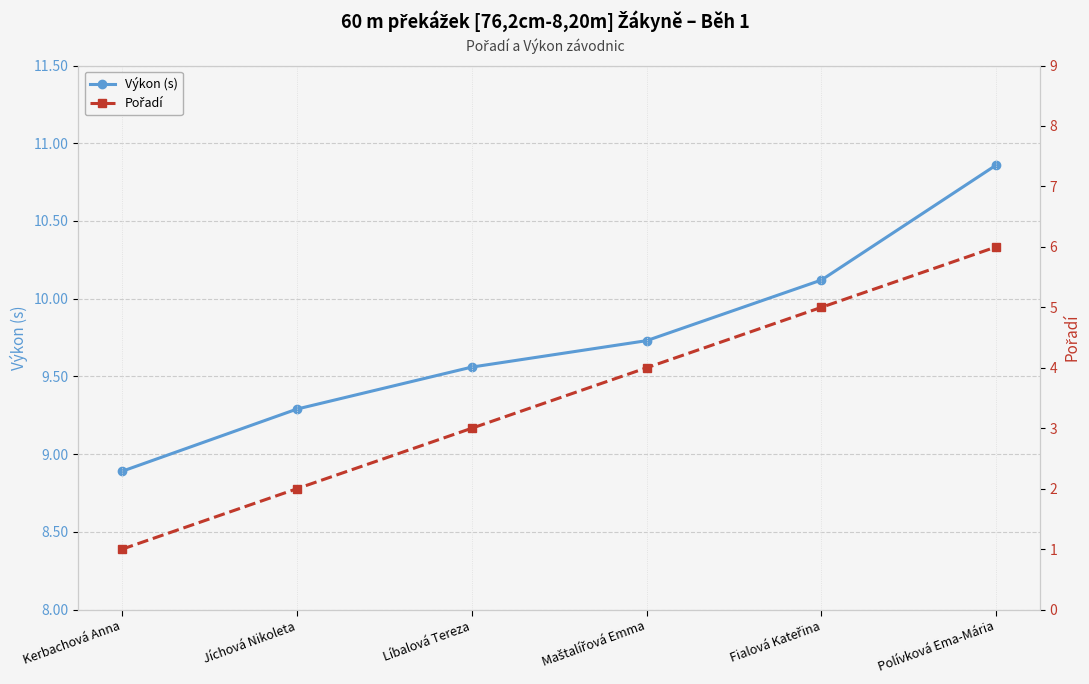

Reading left to right, list all the values displayed in this chart.

Výkon (s): 8.9	9.3	9.6	9.7	10.1	10.9
Pořadí: 1.0	2.0	3.0	4.0	5.0	6.0